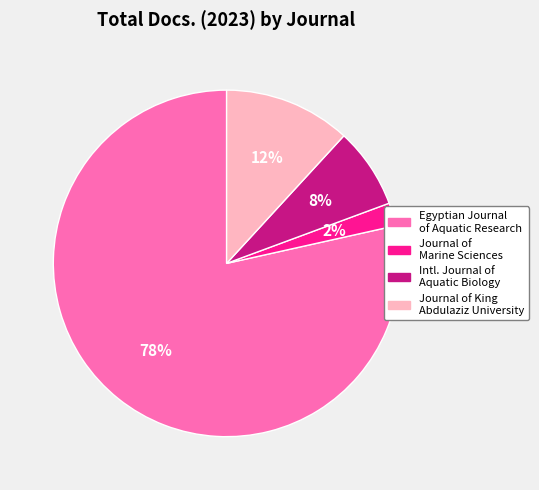

To the nearest percent, what portion does Egyptian Journal of Aquatic Research represent?

78%